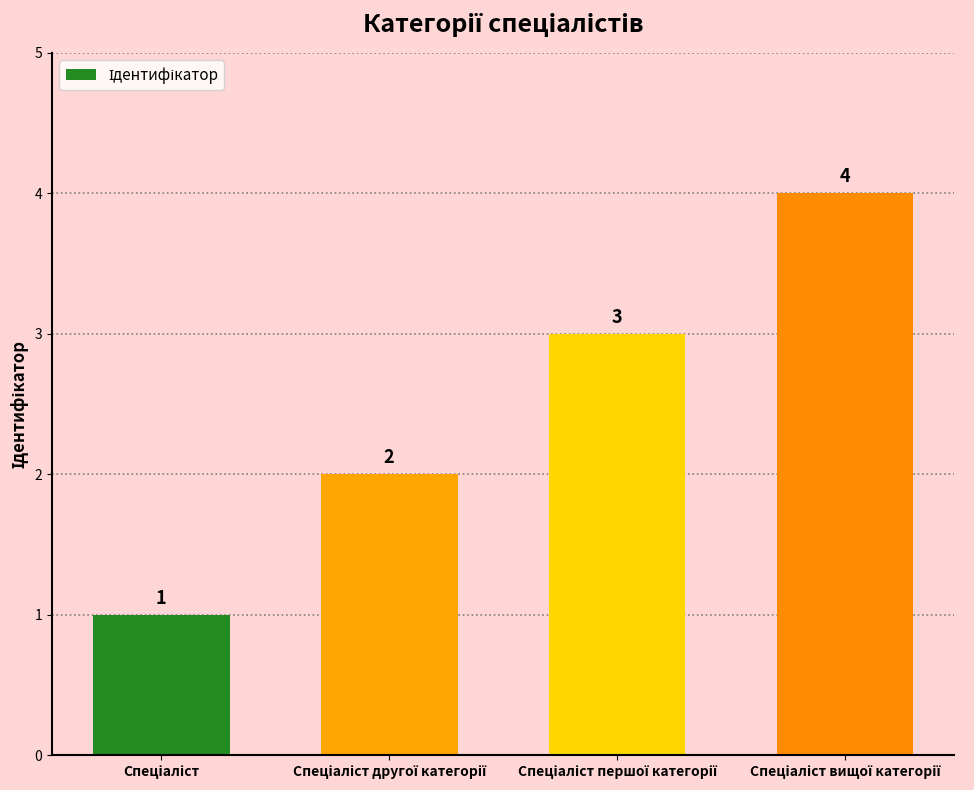

Count the values in the range 2 to 4.

3